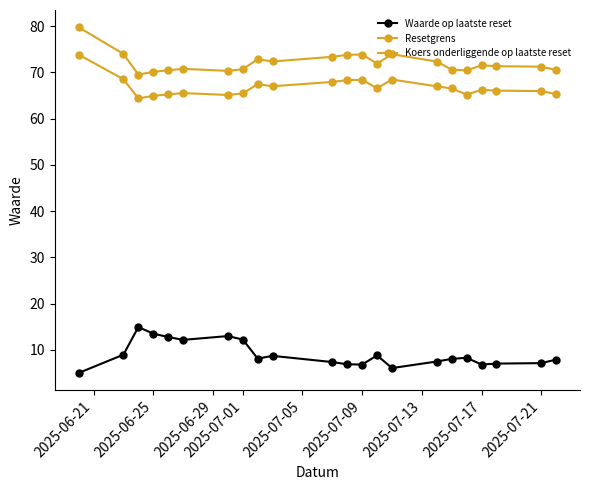

True or false: Koers onderliggende op laatste reset has more than 0 points higher than both neighbors.

True